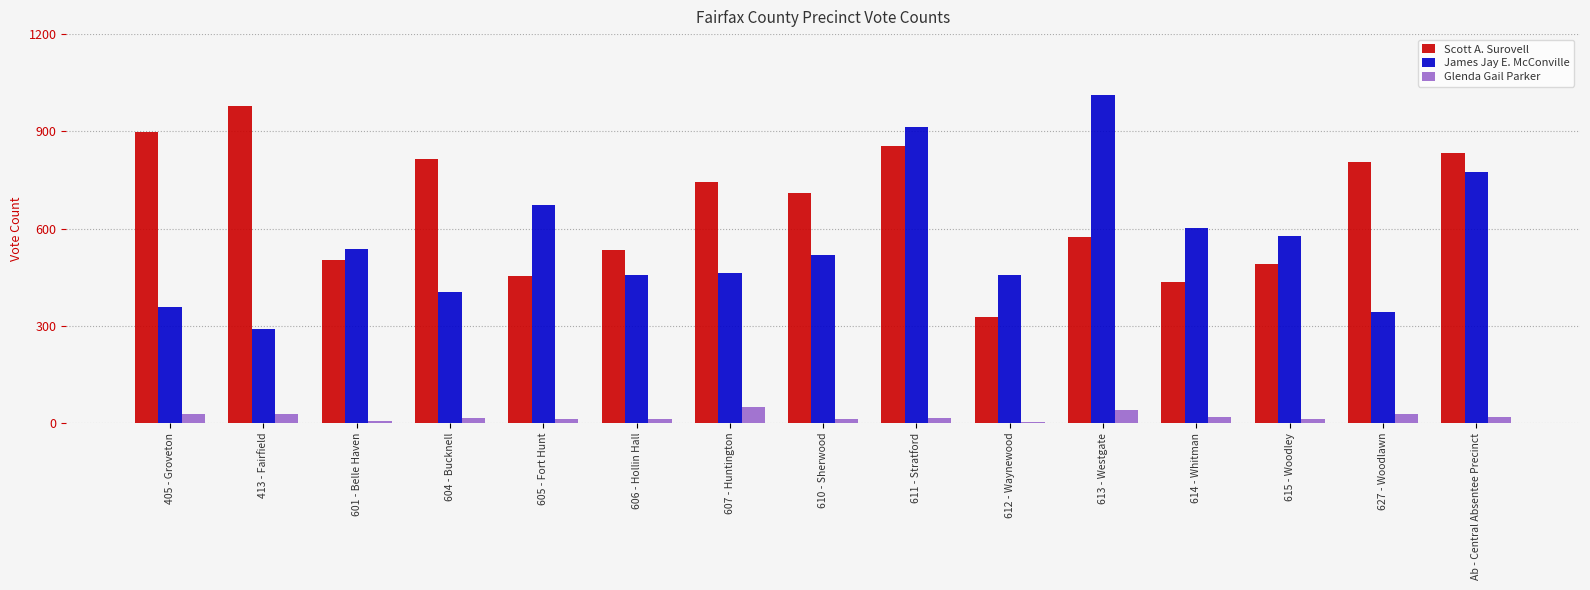

At which category is the sum across all series the highest?

611 - Stratford